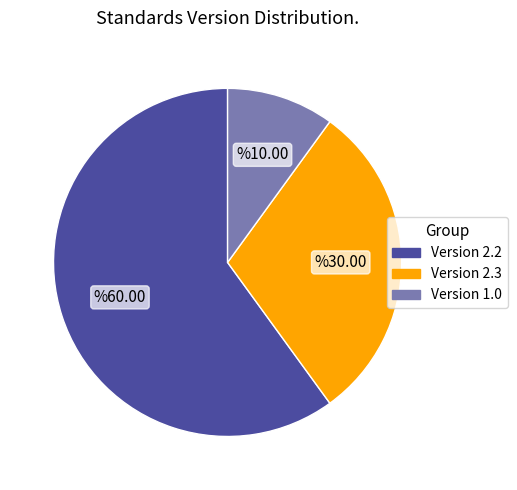

Does any single category account for the majority?

Yes